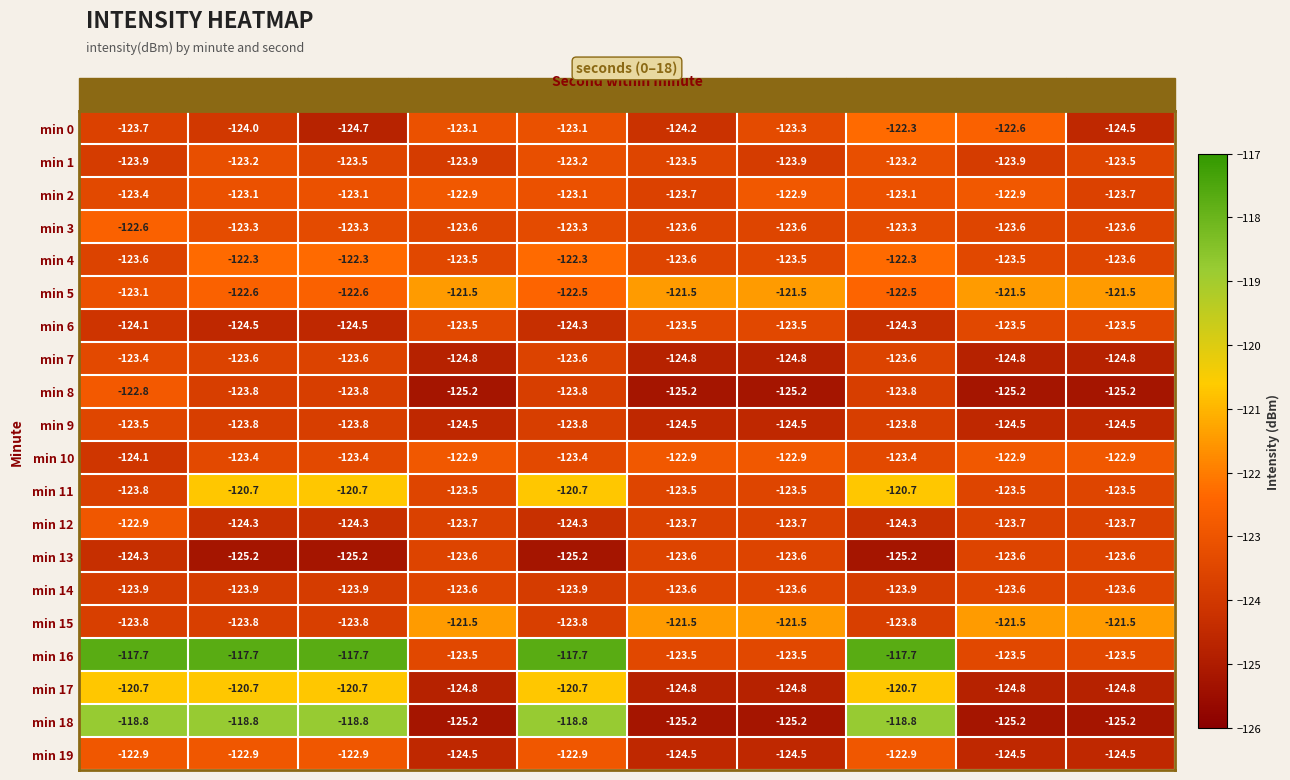

Which series has the largest range (max minus min)?

min 18